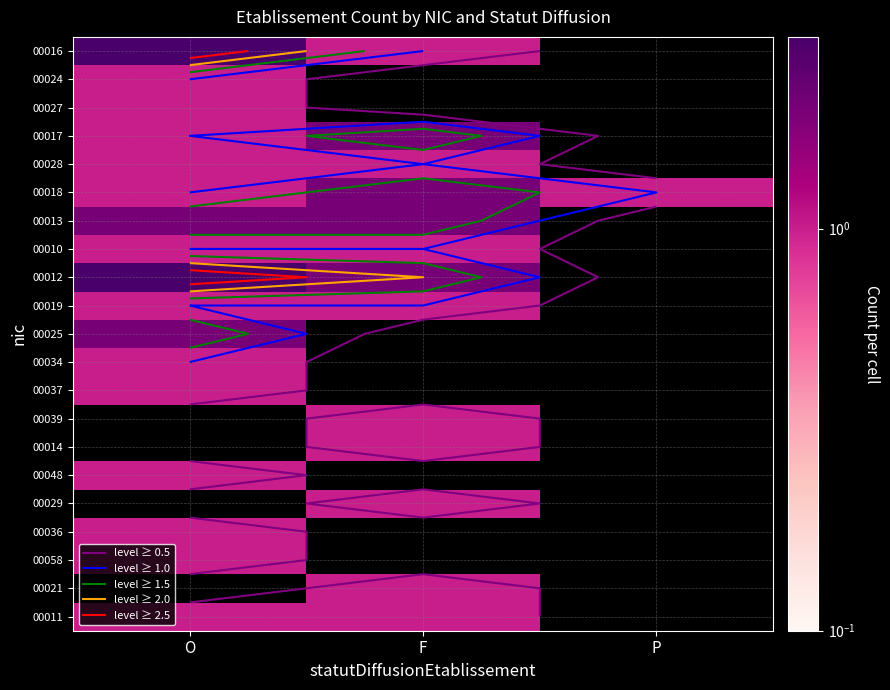

How many data points does each series have?

3